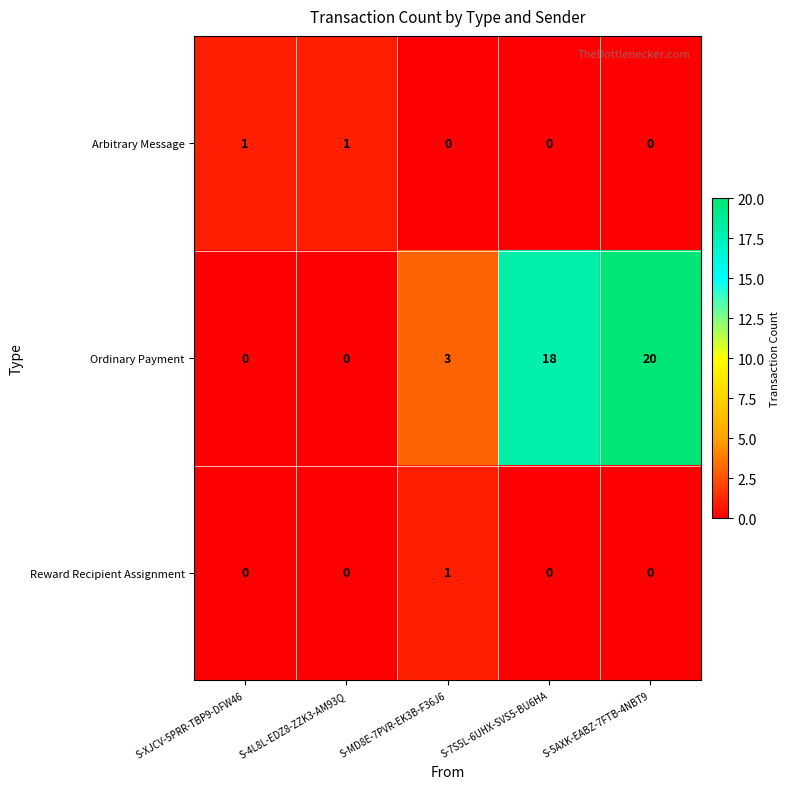

Is it true that Reward Recipient Assignment equals 1 at S-MD8E-7PVR-EK3B-F36J6?

True